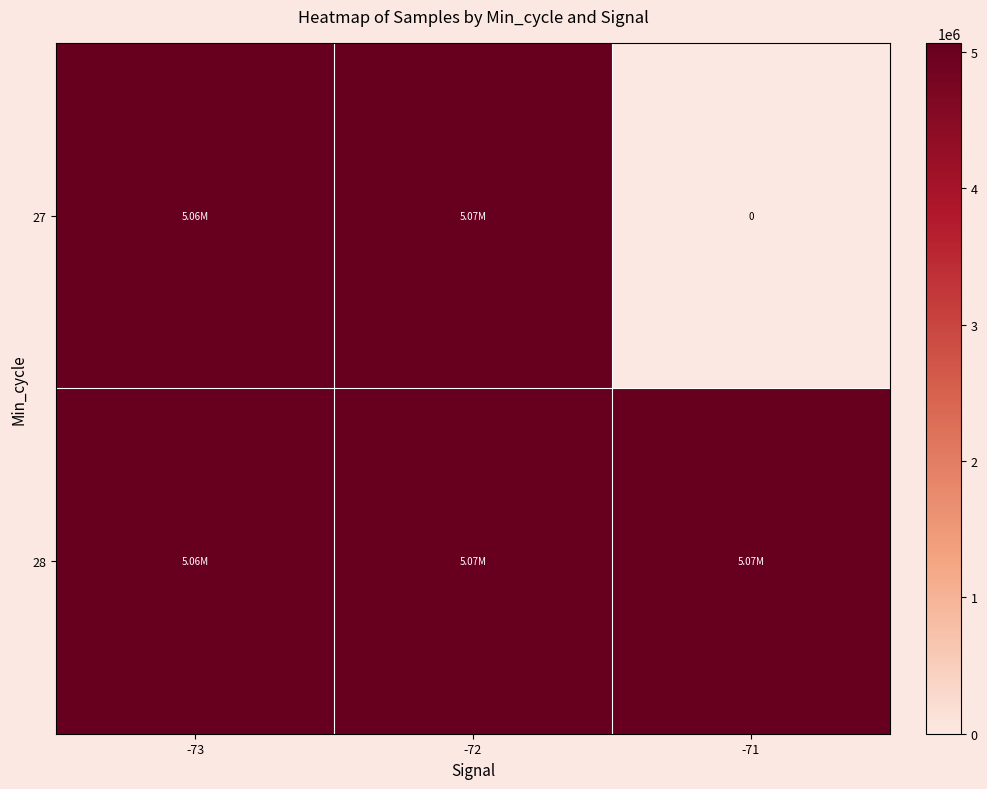

Which series changed the most between -73 and -72?

27